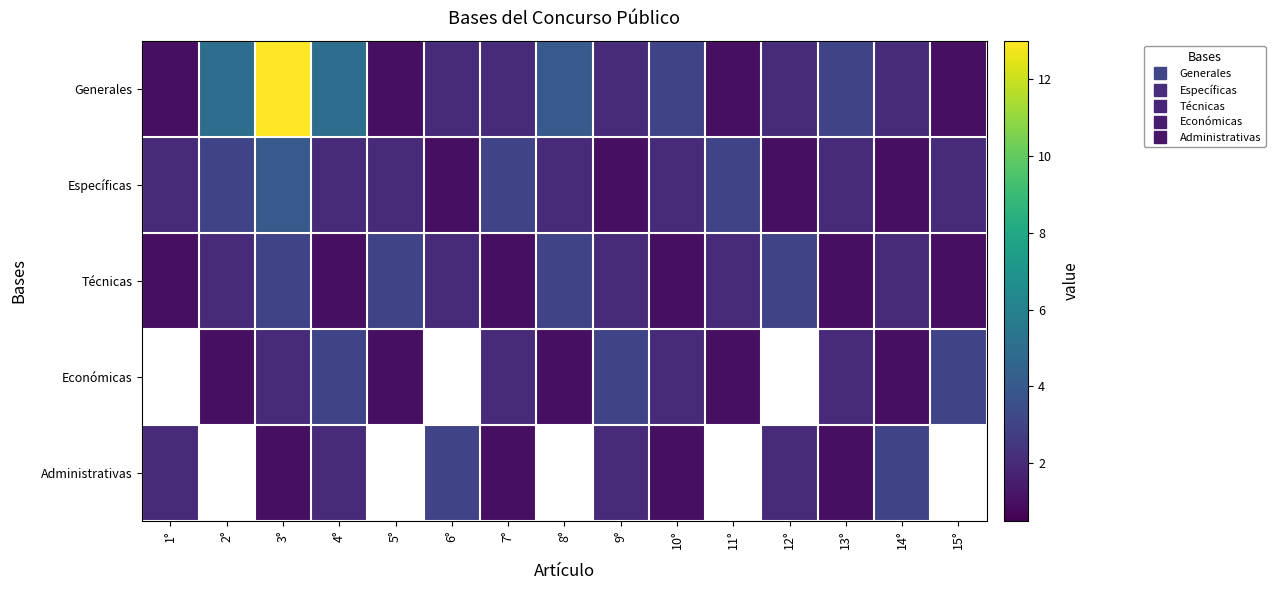

Which series has the largest total across all categories?

Generales